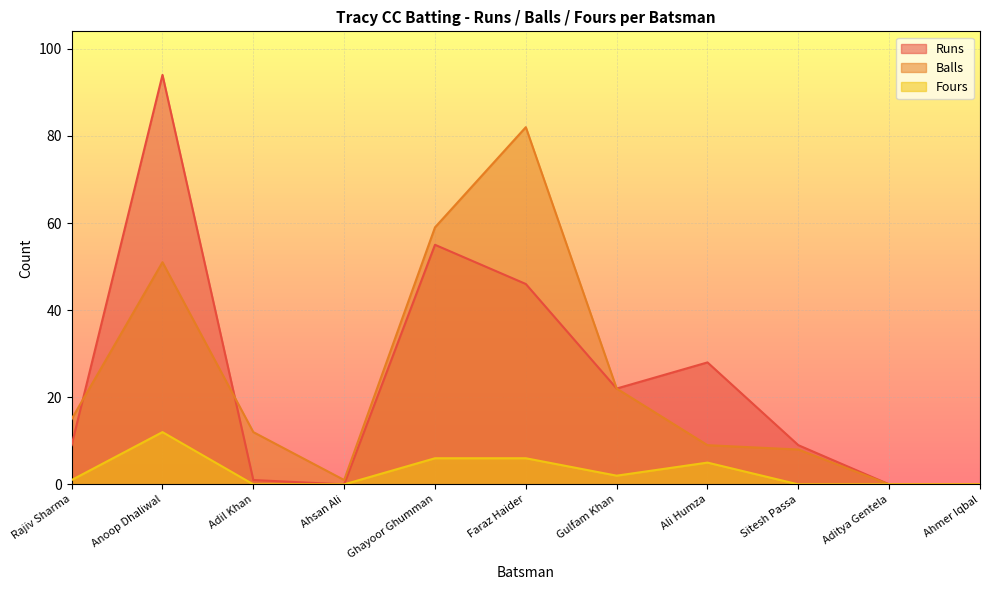

Reading left to right, transcribe all the data shown in this chart.

Runs: Rajiv Sharma=9	Anoop Dhaliwal=94	Adil Khan=1	Ahsan Ali=0	Ghayoor Ghumman=55	Faraz Haider=46	Gulfam Khan=22	Ali Humza=28	Sitesh Passa=9	Aditya Gentela=0	Ahmer Iqbal=0
Balls: Rajiv Sharma=15	Anoop Dhaliwal=51	Adil Khan=12	Ahsan Ali=1	Ghayoor Ghumman=59	Faraz Haider=82	Gulfam Khan=22	Ali Humza=9	Sitesh Passa=8	Aditya Gentela=0	Ahmer Iqbal=0
Fours: Rajiv Sharma=1	Anoop Dhaliwal=12	Adil Khan=0	Ahsan Ali=0	Ghayoor Ghumman=6	Faraz Haider=6	Gulfam Khan=2	Ali Humza=5	Sitesh Passa=0	Aditya Gentela=0	Ahmer Iqbal=0